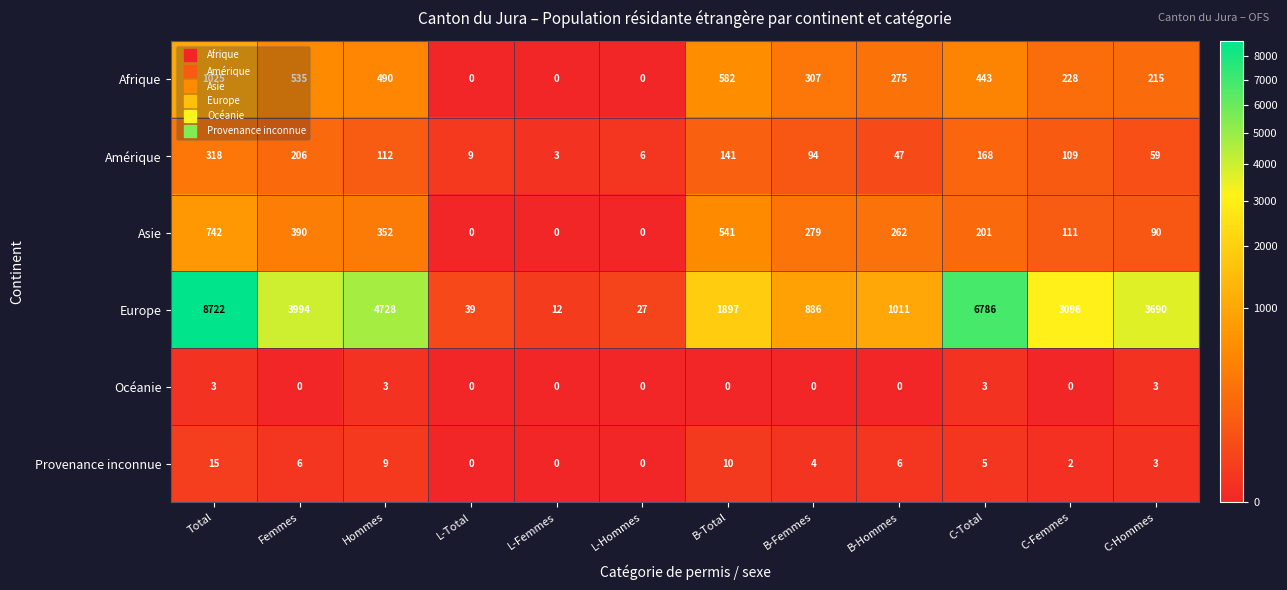

At which label does Provenance inconnue first exceed 5?

Total